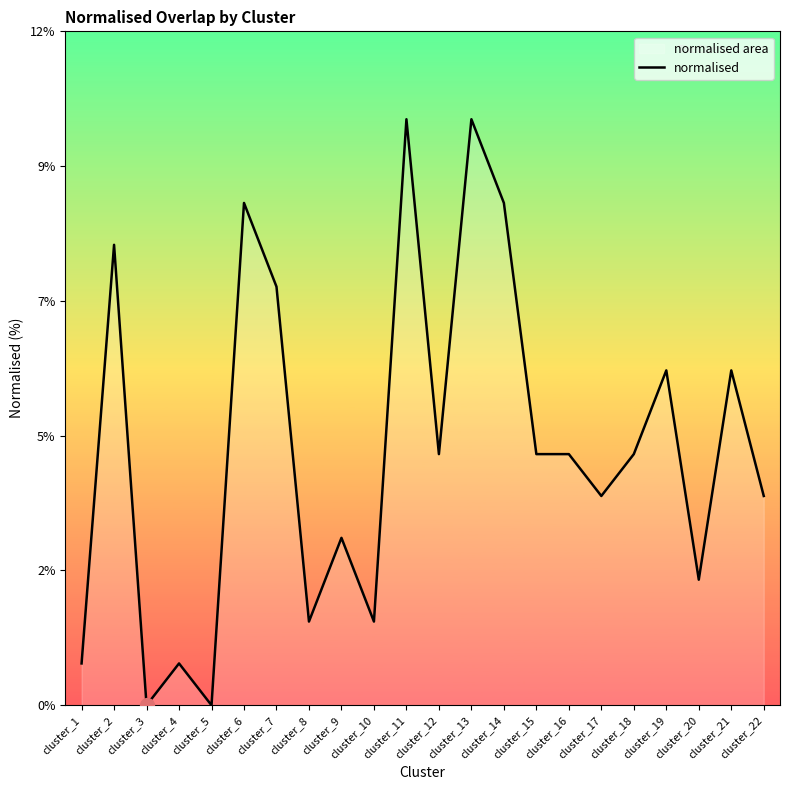

Where is the data nearest to the value 5?

cluster_12